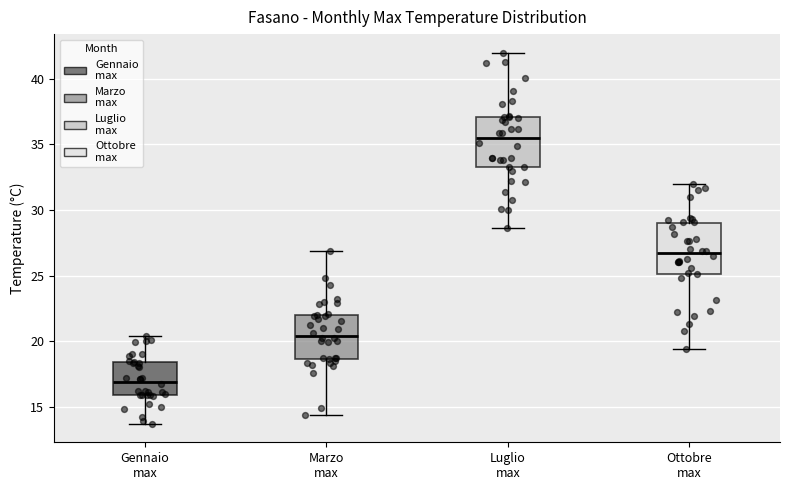

Where does the upper whisker of the box for Marzo max end on the y-axis? The values are not printed on the chart, so give them approximately, as read against the axis.

27.0